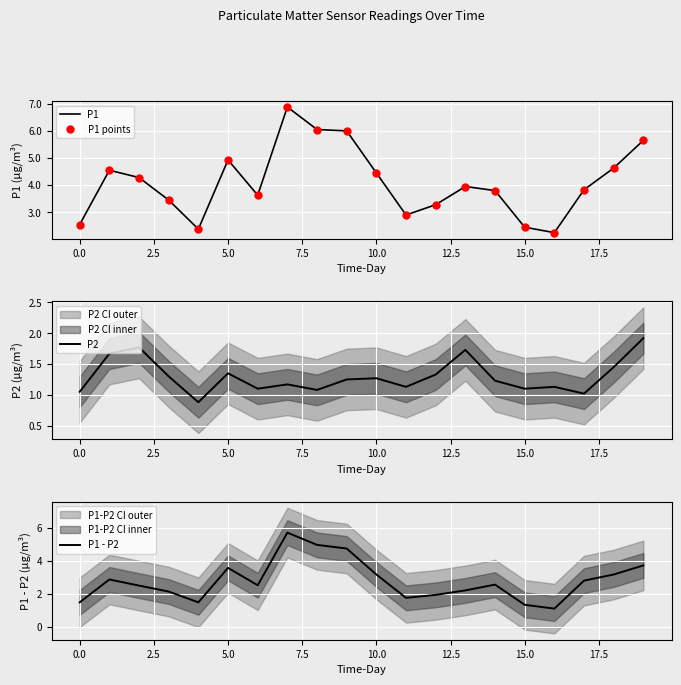

True or false: P1 - P2 and P1 points cross at least once.

False